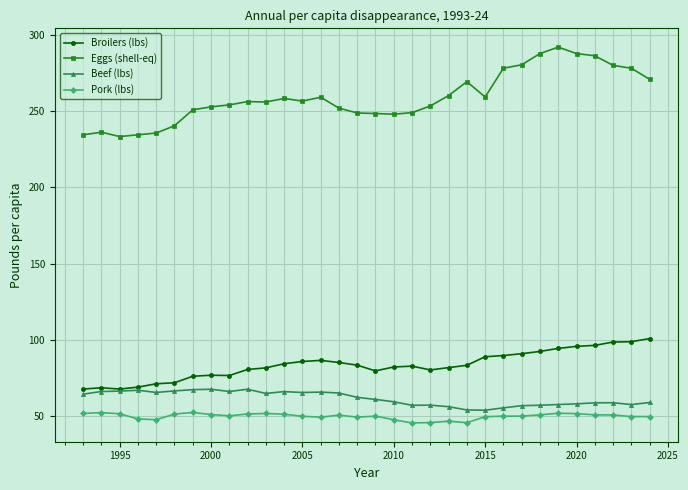

Rank the series by their maximum value, from lowest to highest.

Pork (lbs), Beef (lbs), Broilers (lbs), Eggs (shell-eq)